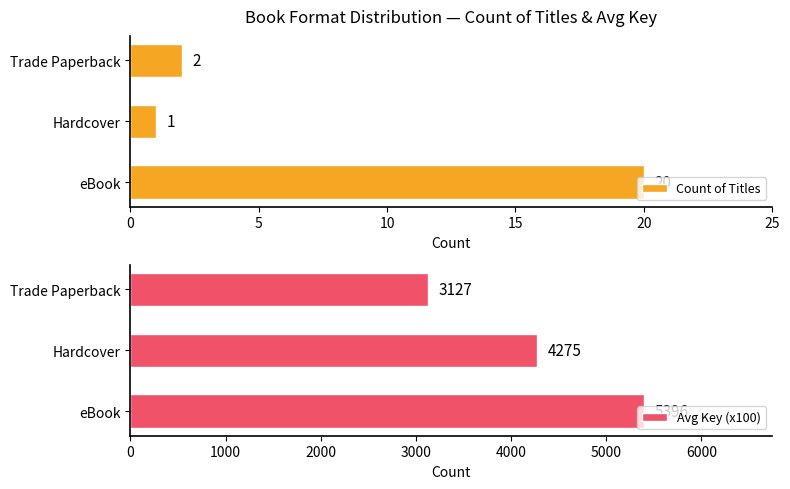

Where is Avg Key (x100) nearest to the value 4261?

Hardcover